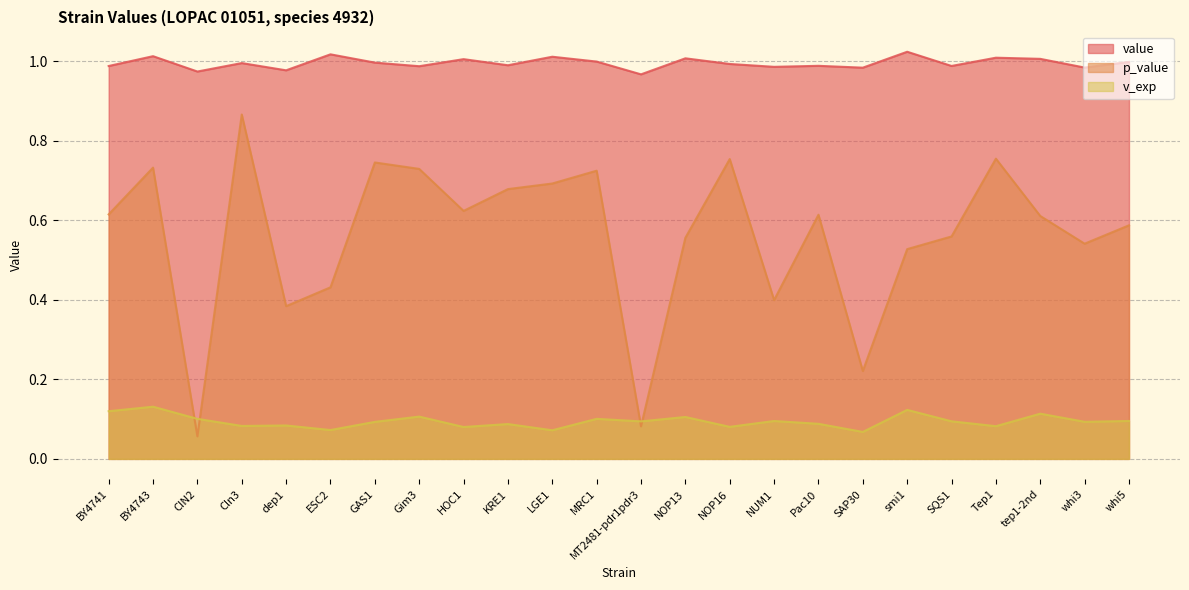

Which series has the widest spread of values?

p_value